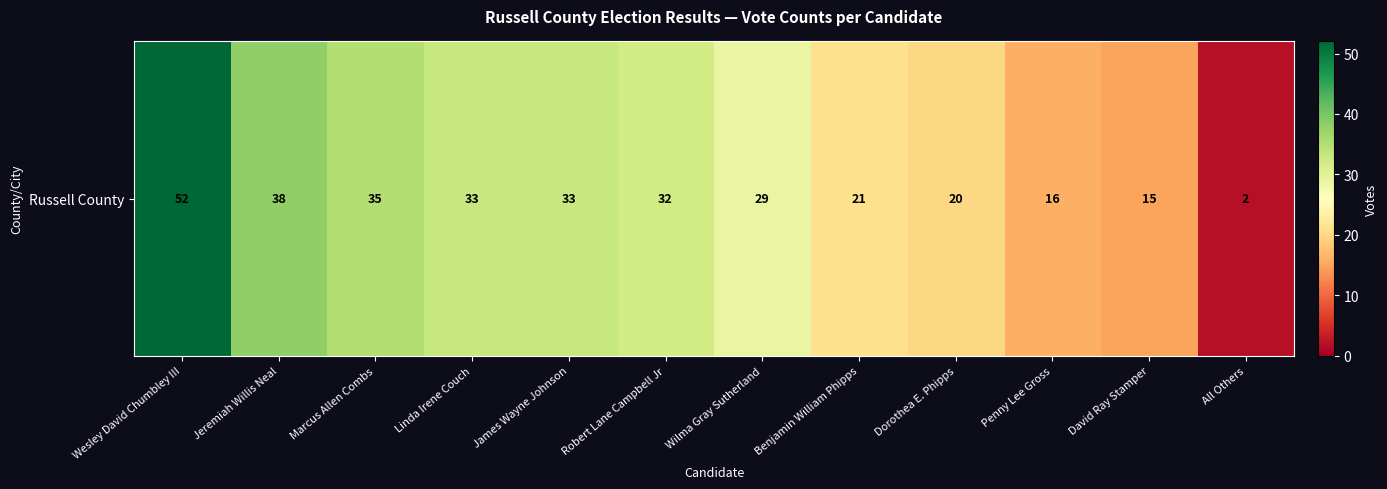

Reading left to right, what are all the values shown in this chart?

Wesley David Chumbley III=52	Jeremiah Willis Neal=38	Marcus Allen Combs=35	Linda Irene Couch=33	James Wayne Johnson=33	Robert Lane Campbell Jr=32	Wilma Gray Sutherland=29	Benjamin William Phipps=21	Dorothea E. Phipps=20	Penny Lee Gross=16	David Ray Stamper=15	All Others=2